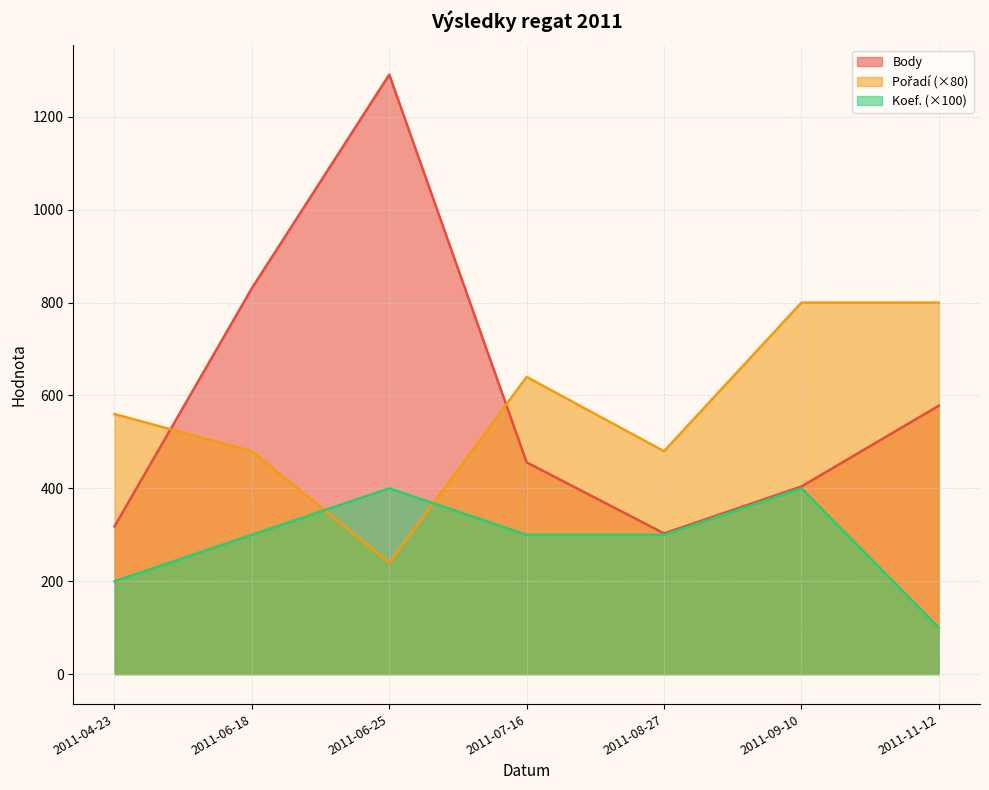

Reading right to left, list all the values displayed in this chart.

Body: 578	404	303	456	1291	831	318
Pořadí: 800	800	480	640	240	480	560
Koef.: 100	400	300	300	400	300	200